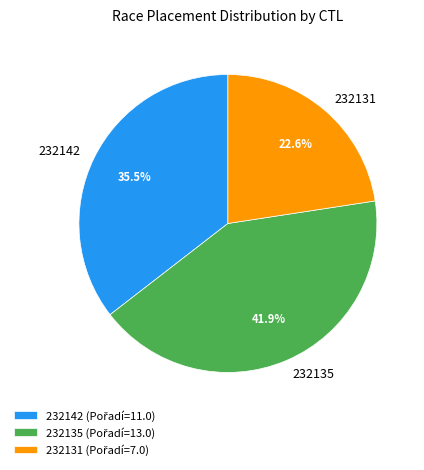

To the nearest percent, what is the difference between the 232131 and 232142 slice percentages?

13%